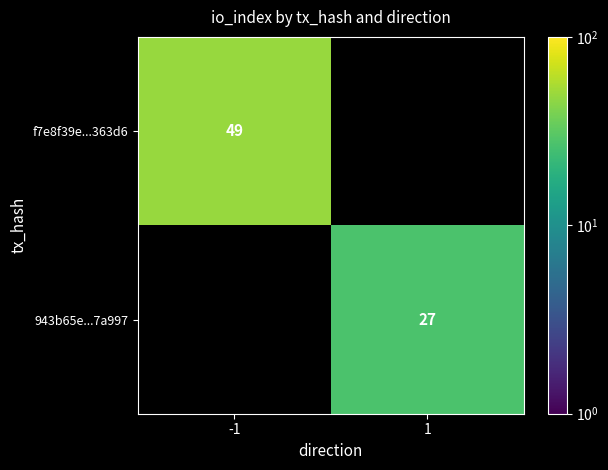

The value of f7e8f39e...363d6 at -1 is 70. True or false?

False